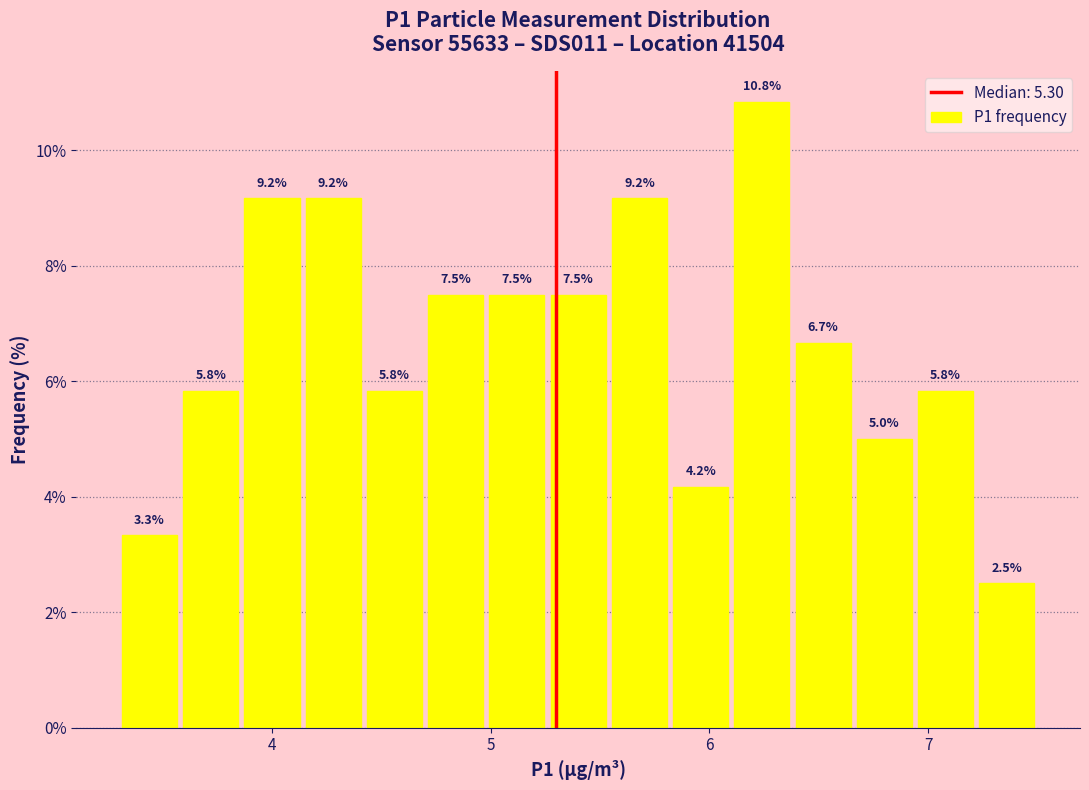

Around what value on the x-axis is the tallest bar? Give the approximate position of its centre, as read against the axis.

6.2